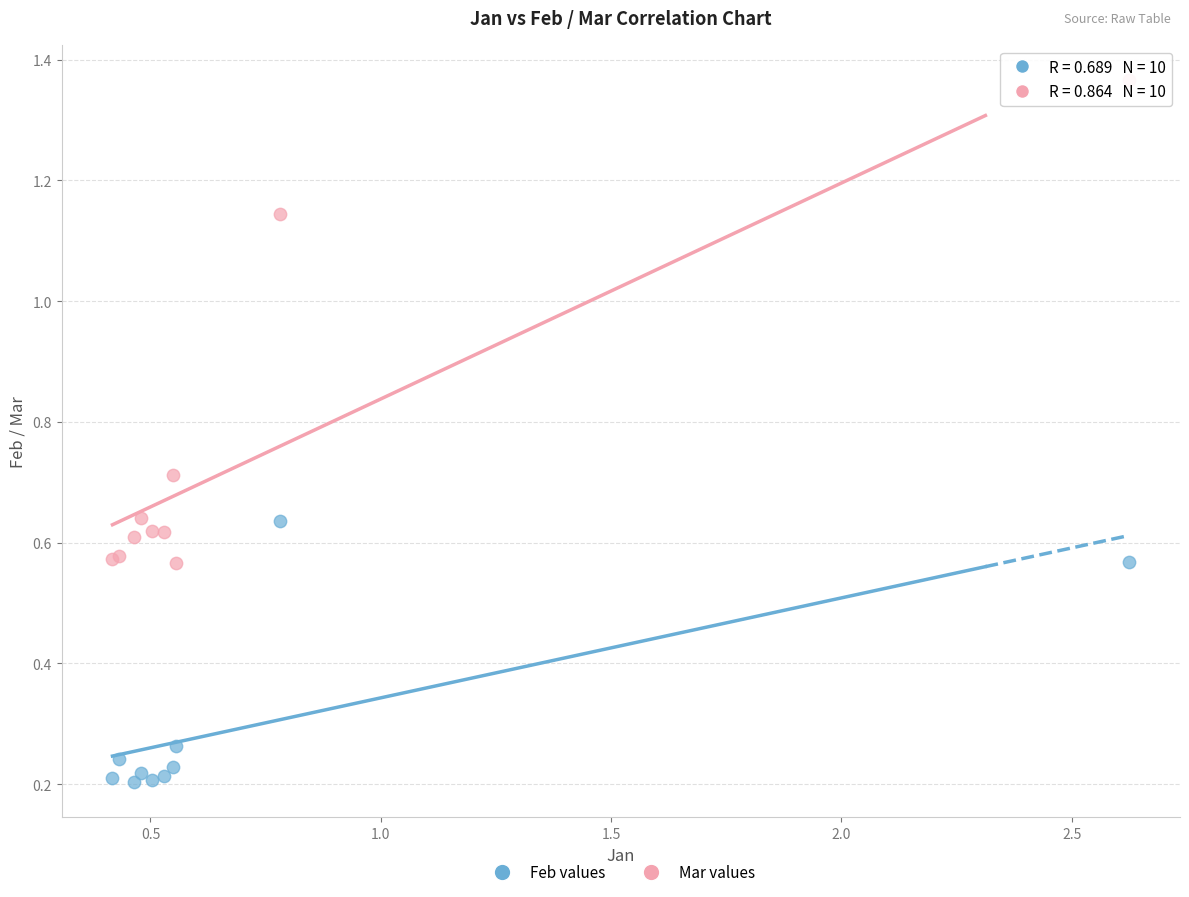

What are all the series names shown in the legend?

Feb values, Mar values